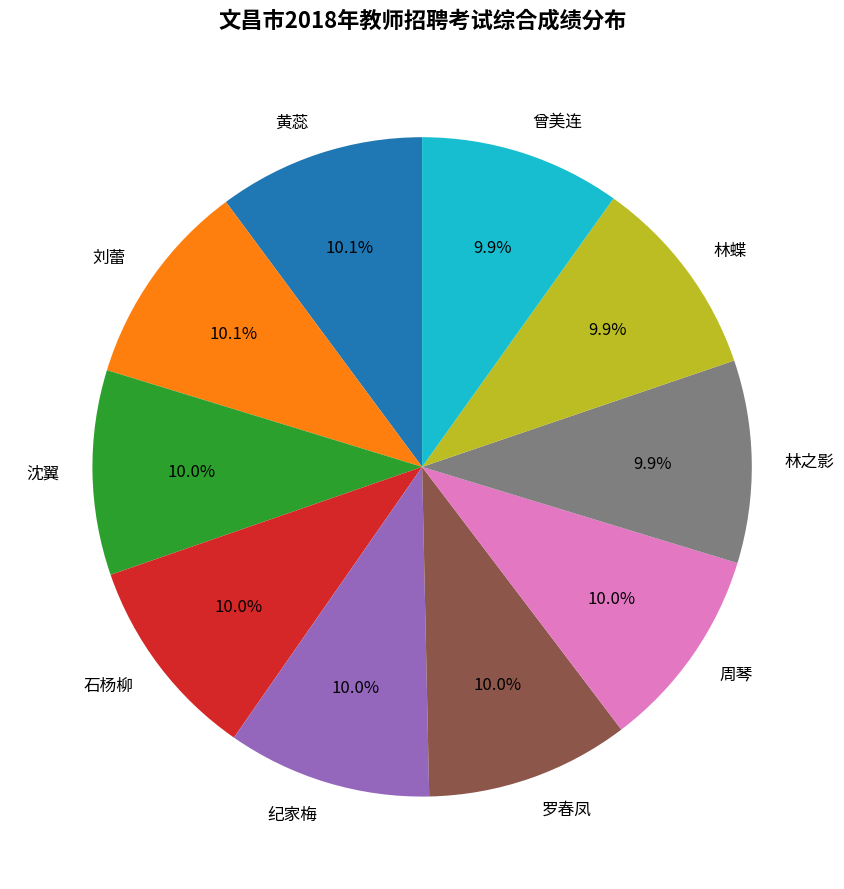

Does 林蝶 represent more than half of the total?

No